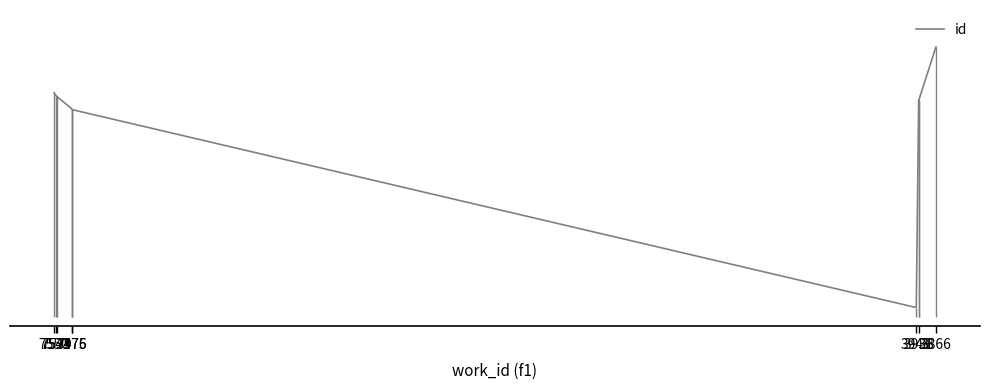

Does the chart have visible grid lines?

No